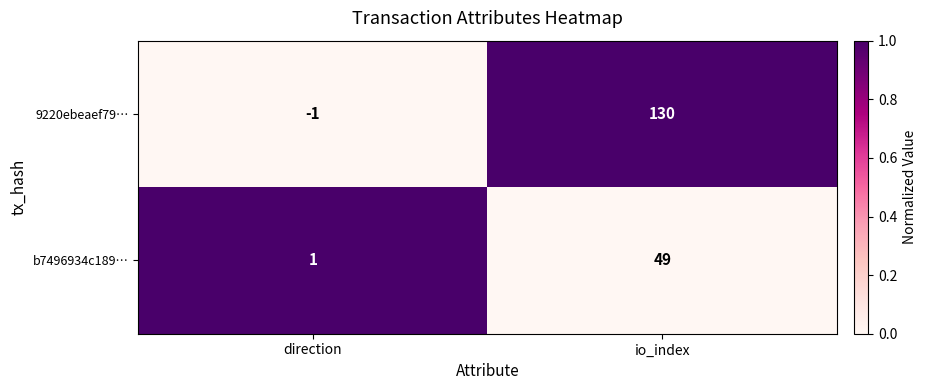

Which series has the widest spread of values?

9220ebeaef79…